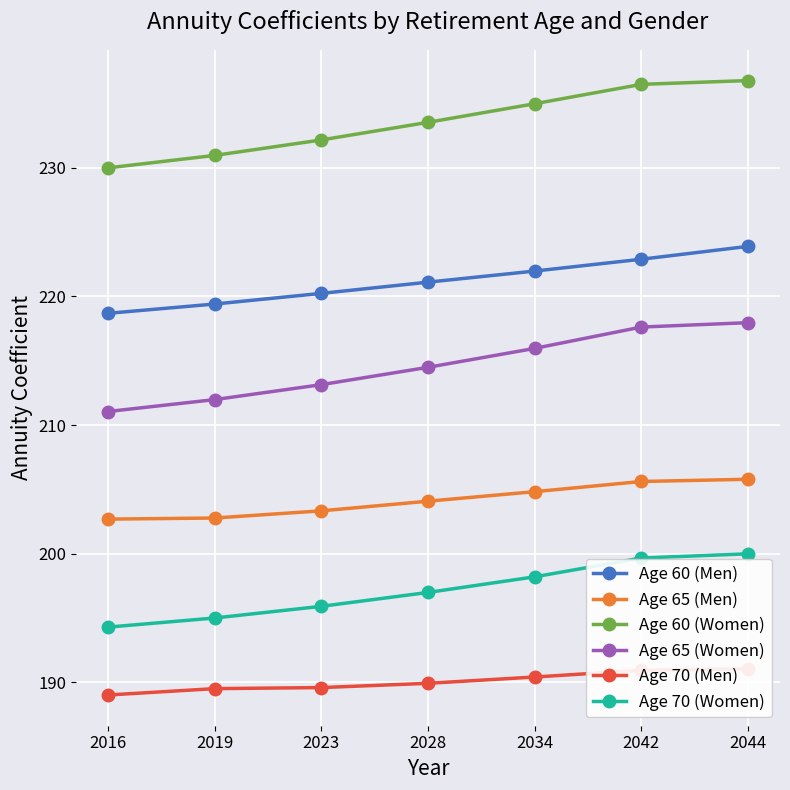

List the series in order of their overall mean, highest first.

Age 60 (Women), Age 60 (Men), Age 65 (Women), Age 65 (Men), Age 70 (Women), Age 70 (Men)